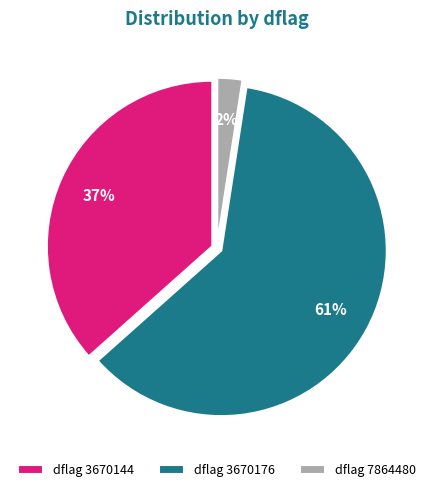

Do dflag 7864480 and dflag 3670176 together represent more than half of the pie?

Yes